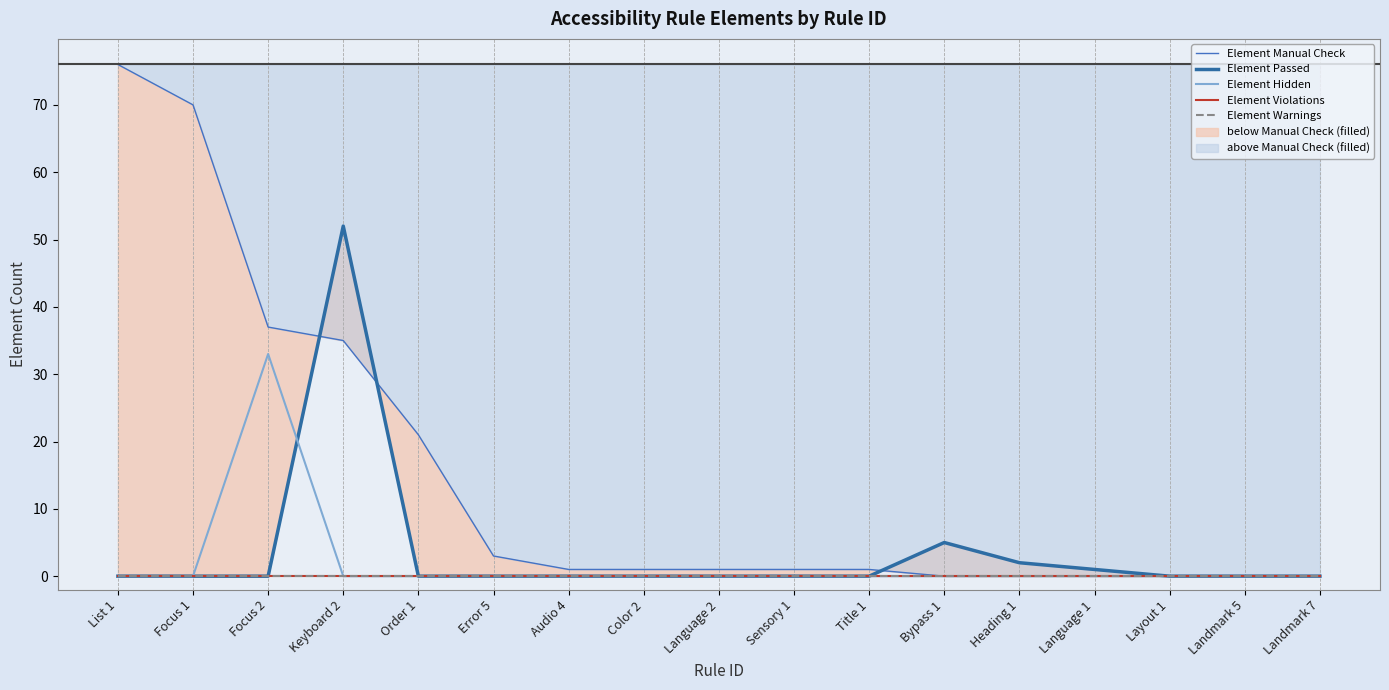

Is it true that Element Violations equals 0 at Sensory 1?

True